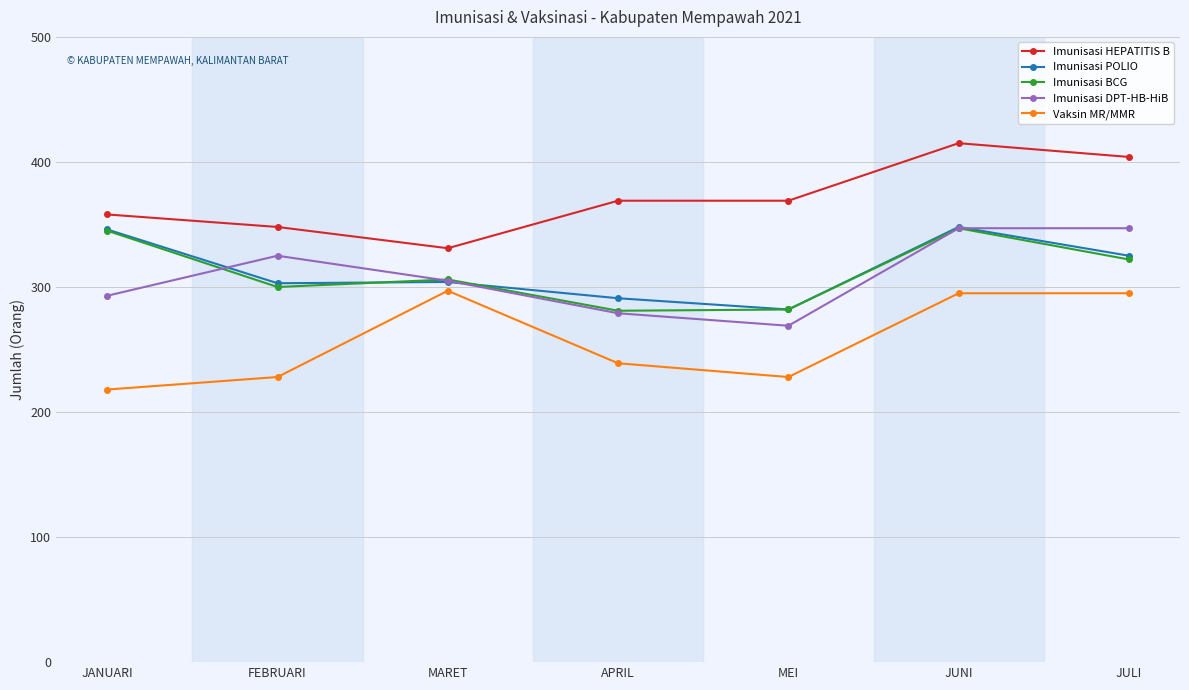

What is the value of the Imunisasi BCG point at the 4th from the left?

281